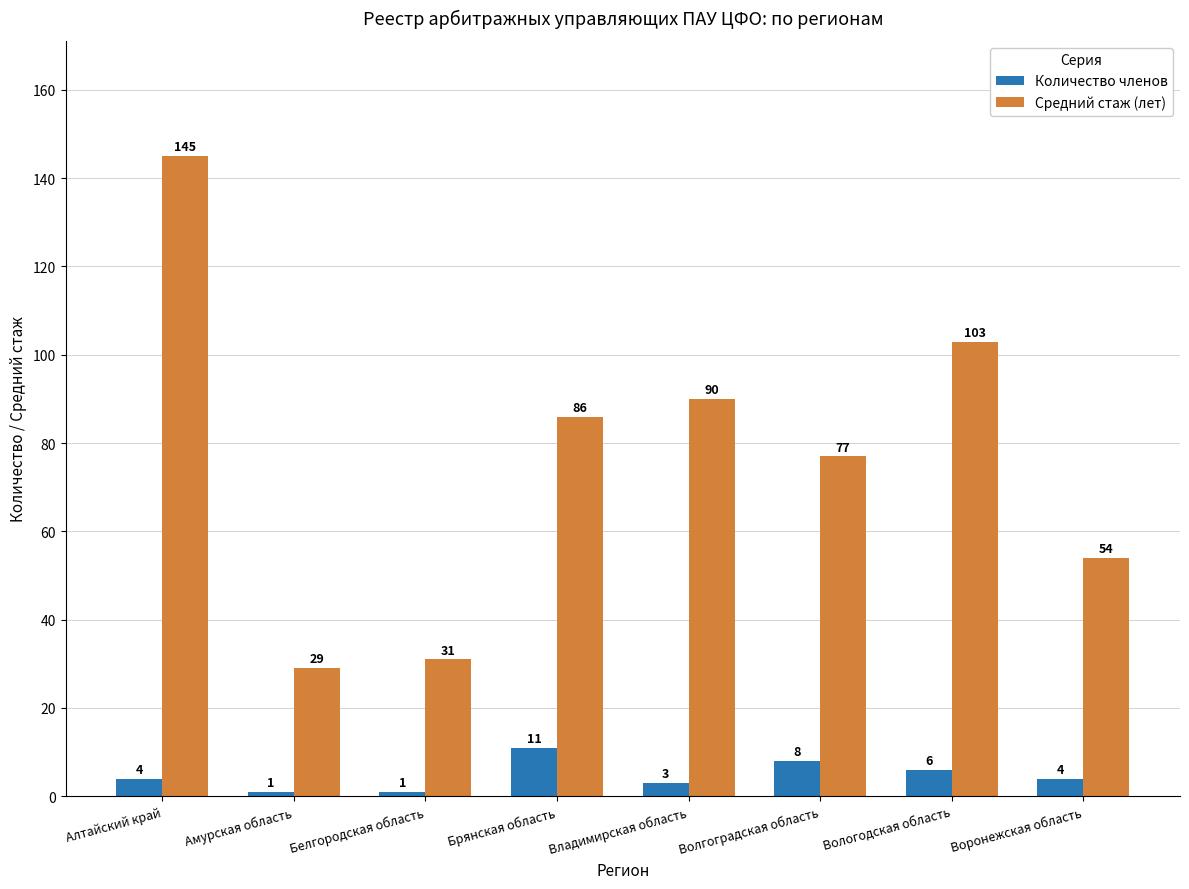

Reading right to left, list all the values displayed in this chart.

Количество членов: 4	6	8	3	11	1	1	4
Средний стаж (лет): 54	103	77	90	86	31	29	145